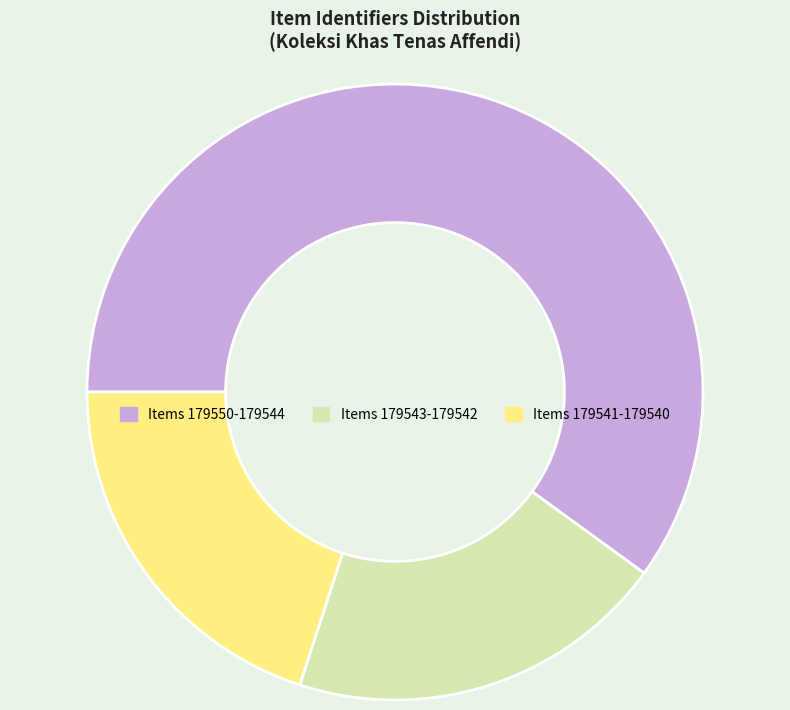

Does any single category account for the majority?

Yes